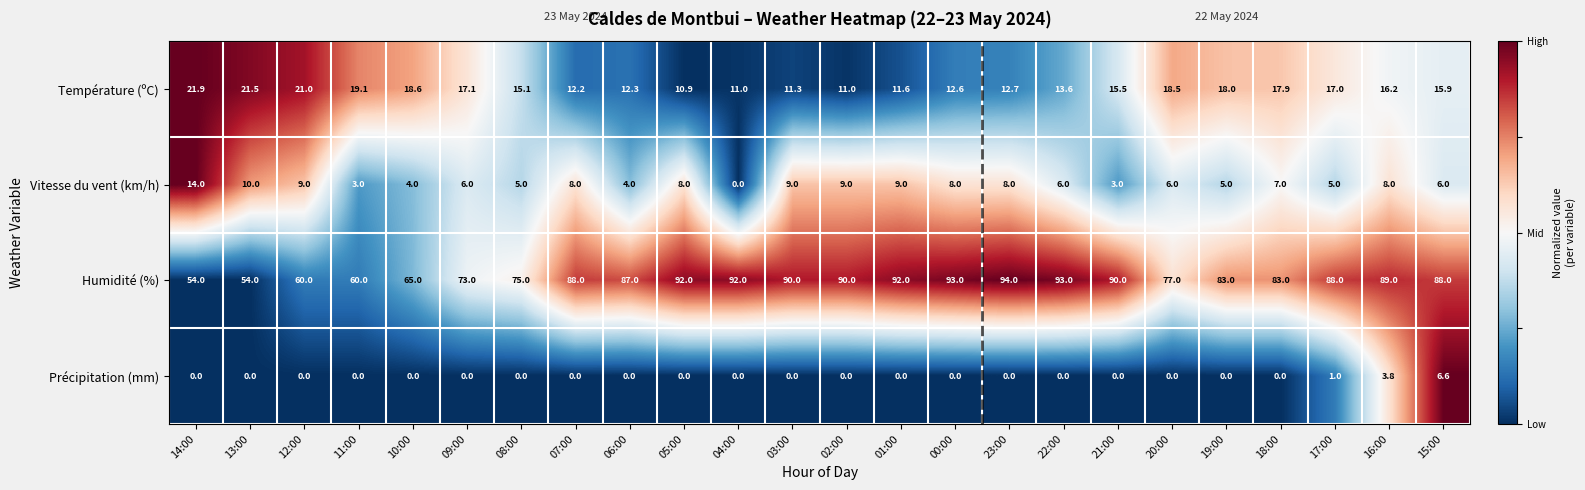

Rank the series at 12:00 from highest to lowest value.

Humidité (%), Température (ºC), Vitesse du vent (km/h), Précipitation (mm)